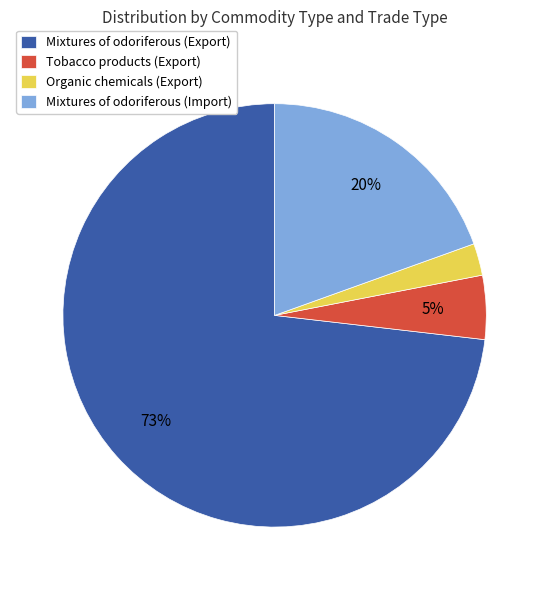

Approximately how many times larger is the value at Mixtures of odoriferous (Import) compared to Mixtures of odoriferous (Export)?

0.3